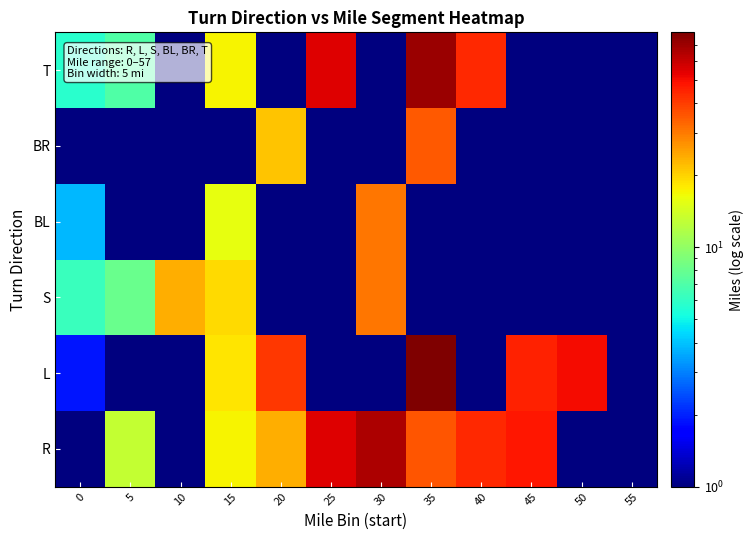

Count the number of categories in the chart.

12